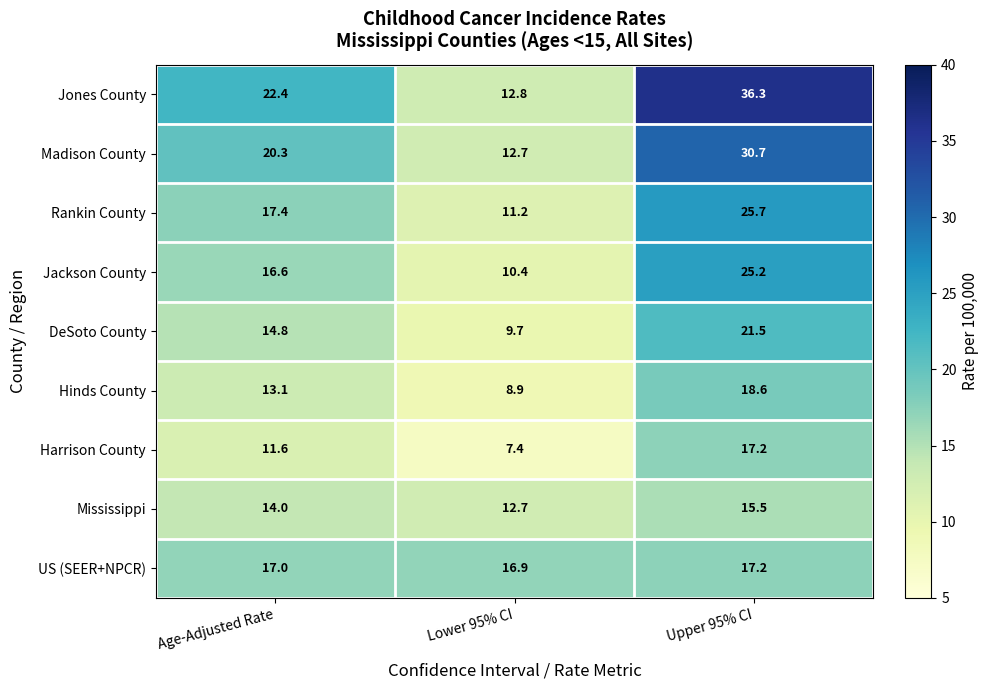

What is the difference between the second highest and minimum values in the Madison County series?

7.6